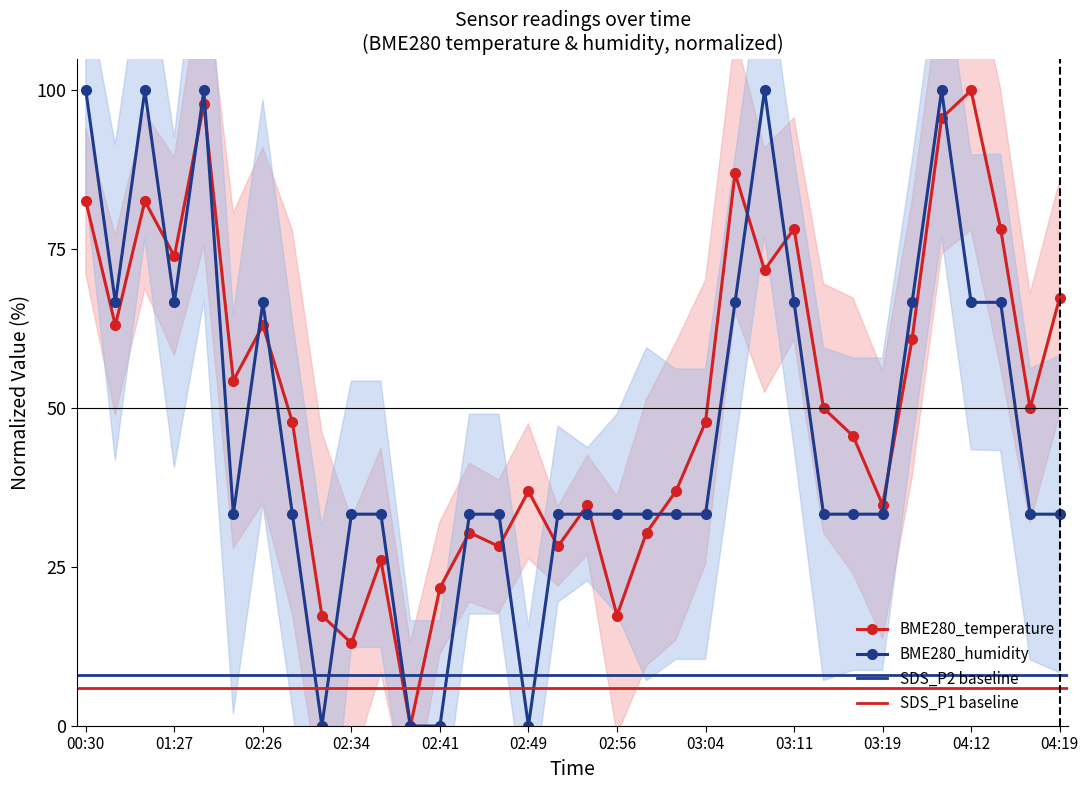

Reading left to right, list all the values displayed in this chart.

BME280_temperature: 00:30=82.6	00:33=63.0	00:35=82.6	01:27=73.9	01:30=97.8	01:54=54.3	02:26=63.0	02:29=47.8	02:31=17.4	02:34=13.0	02:37=26.1	02:39=0.0	02:41=21.7	02:44=30.4	02:46=28.3	02:49=37.0	02:51=28.3	02:54=34.8	02:56=17.4	02:59=30.4	03:01=37.0	03:04=47.8	03:06=87.0	03:09=71.7	03:11=78.3	03:14=50.0	03:16=45.7	03:19=34.8	03:29=60.9	03:32=95.7	04:12=100.0	04:14=78.3	04:17=50.0	04:19=67.4
BME280_humidity: 00:30=100.0	00:33=66.7	00:35=100.0	01:27=66.7	01:30=100.0	01:54=33.3	02:26=66.7	02:29=33.3	02:31=0.0	02:34=33.3	02:37=33.3	02:39=0.0	02:41=0.0	02:44=33.3	02:46=33.3	02:49=0.0	02:51=33.3	02:54=33.3	02:56=33.3	02:59=33.3	03:01=33.3	03:04=33.3	03:06=66.7	03:09=100.0	03:11=66.7	03:14=33.3	03:16=33.3	03:19=33.3	03:29=66.7	03:32=100.0	04:12=66.7	04:14=66.7	04:17=33.3	04:19=33.3